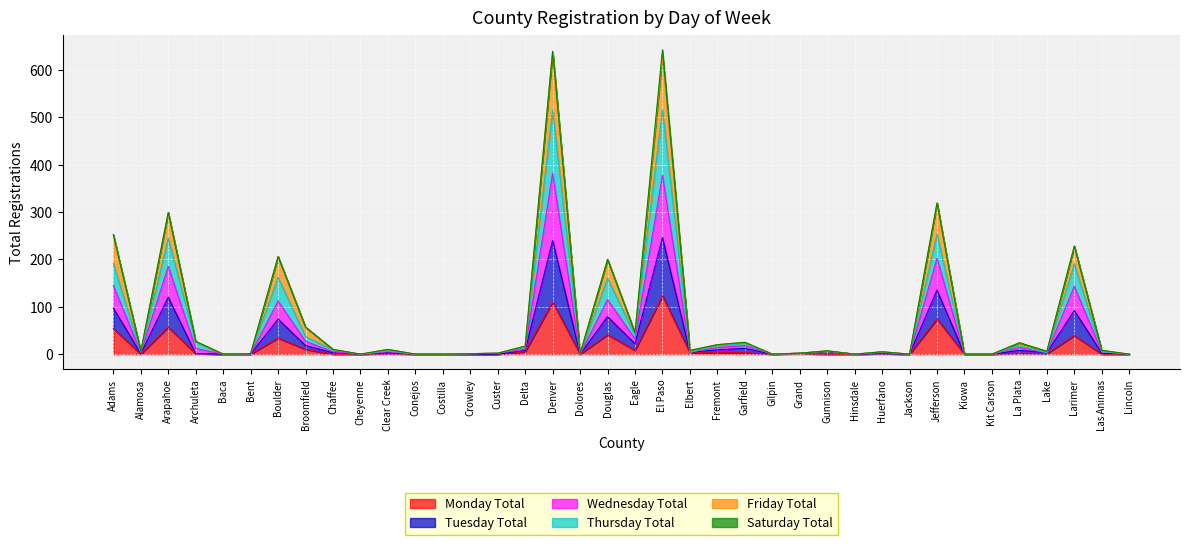

How many interior local peaks does the Tuesday Total series have?

12